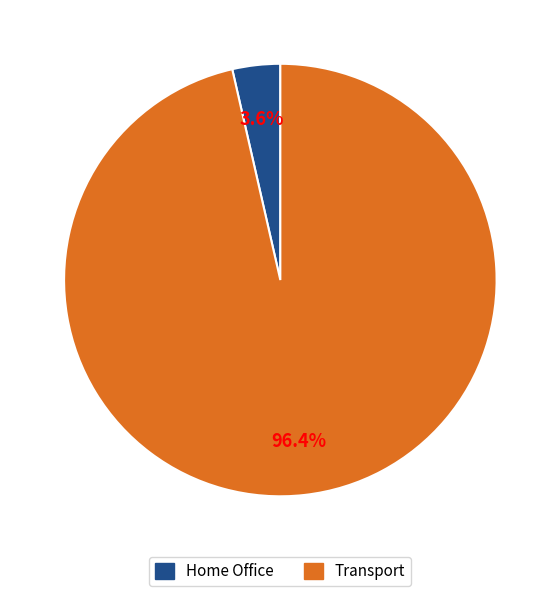

Which category has the smallest portion of the pie?

Home Office